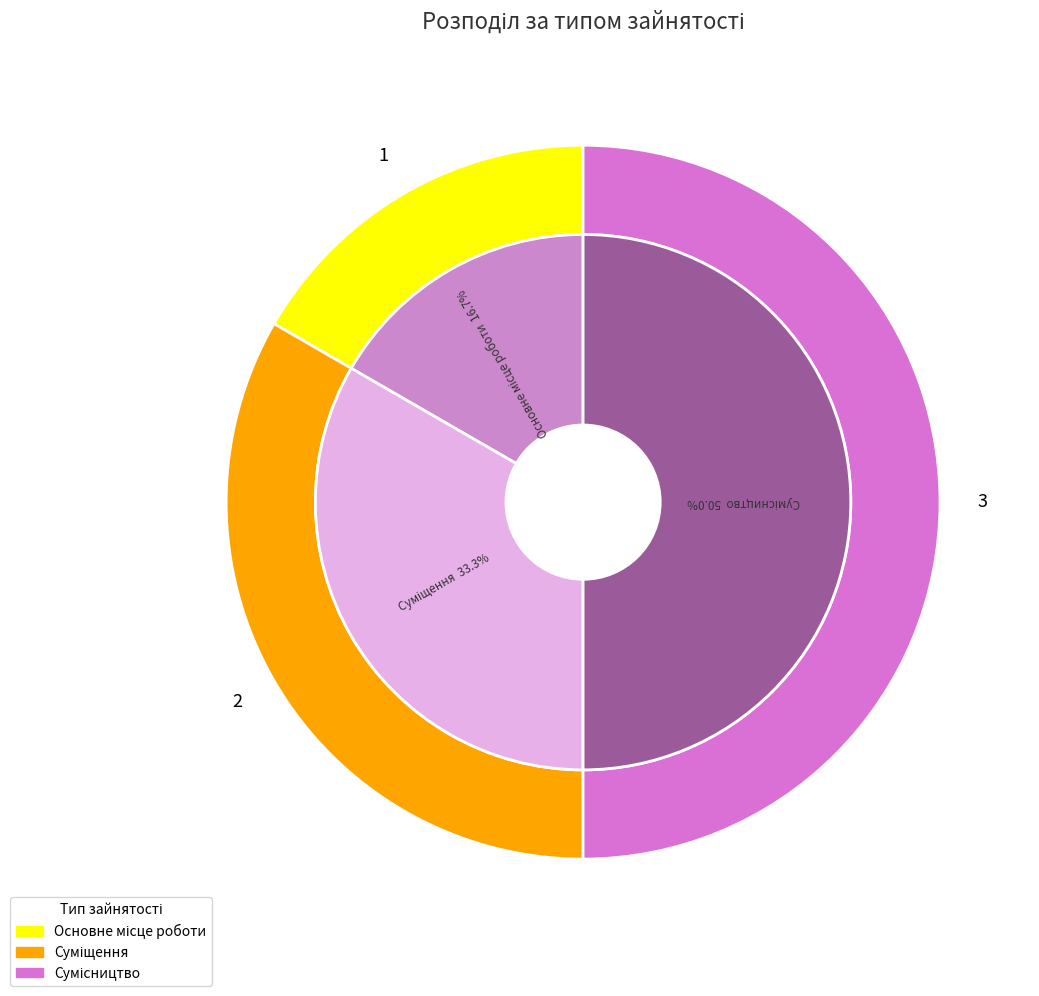

To the nearest percent, what percentage of the pie is Основне місце роботи?

17%